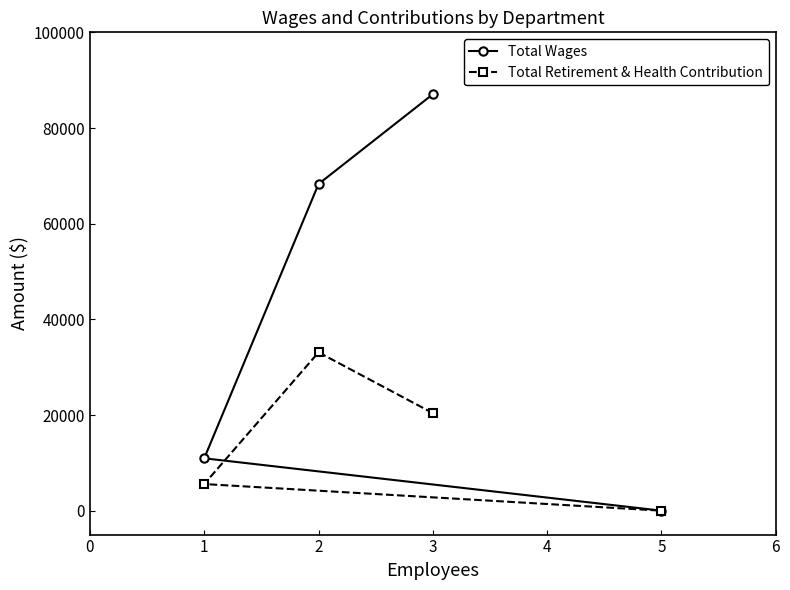

True or false: Total Retirement & Health Contribution and Total Wages intersect in this chart.

False